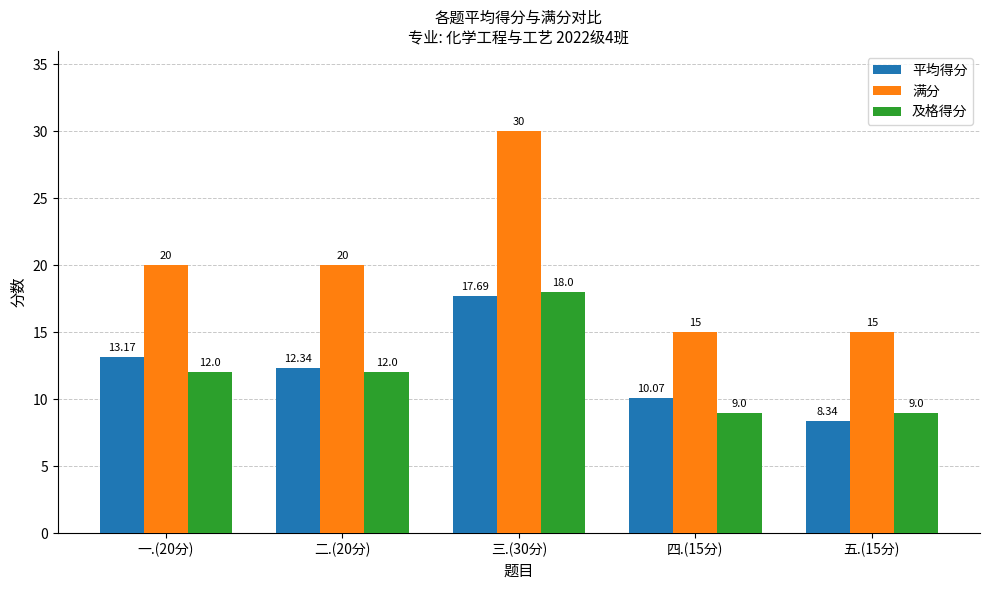

At which category does the chart reach its peak across all series?

三.(30分)